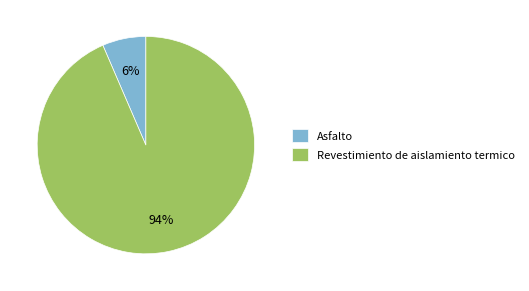

Which category has the smallest portion of the pie?

Asfalto